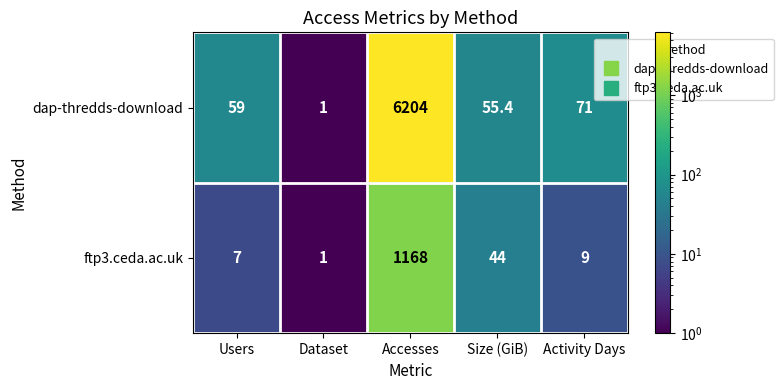

What is the difference between the dap-thredds-download values at Size (GiB) and Users?

3.6